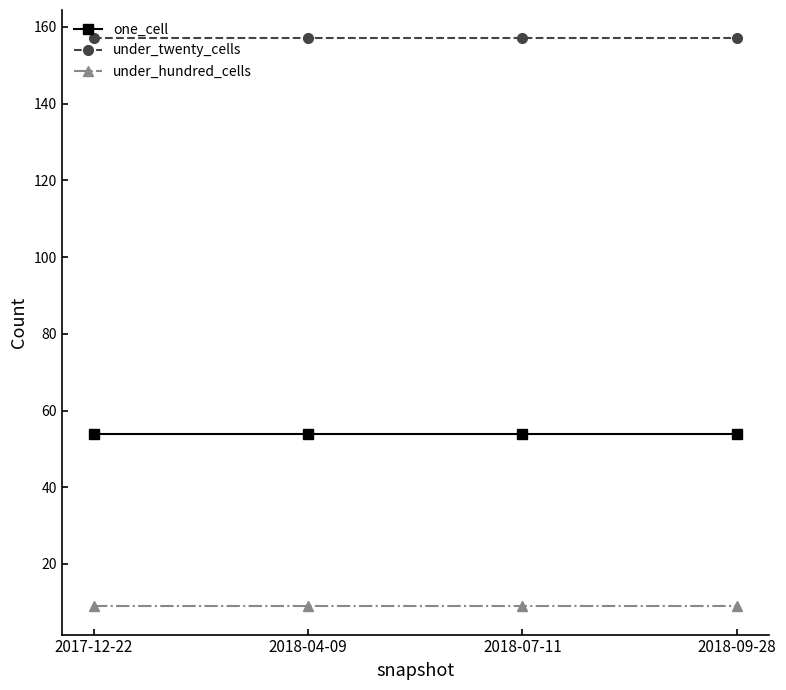

Which series has the largest total across all categories?

under_twenty_cells